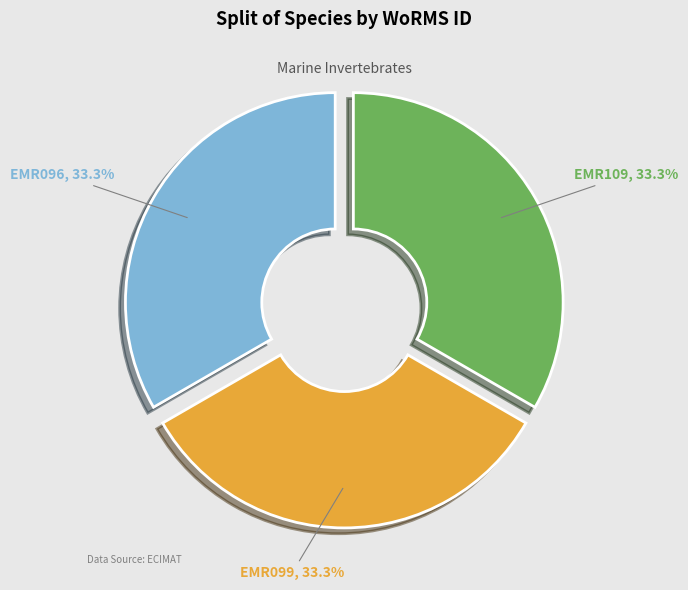

How much of the chart is everything except EMR096?

66.7%